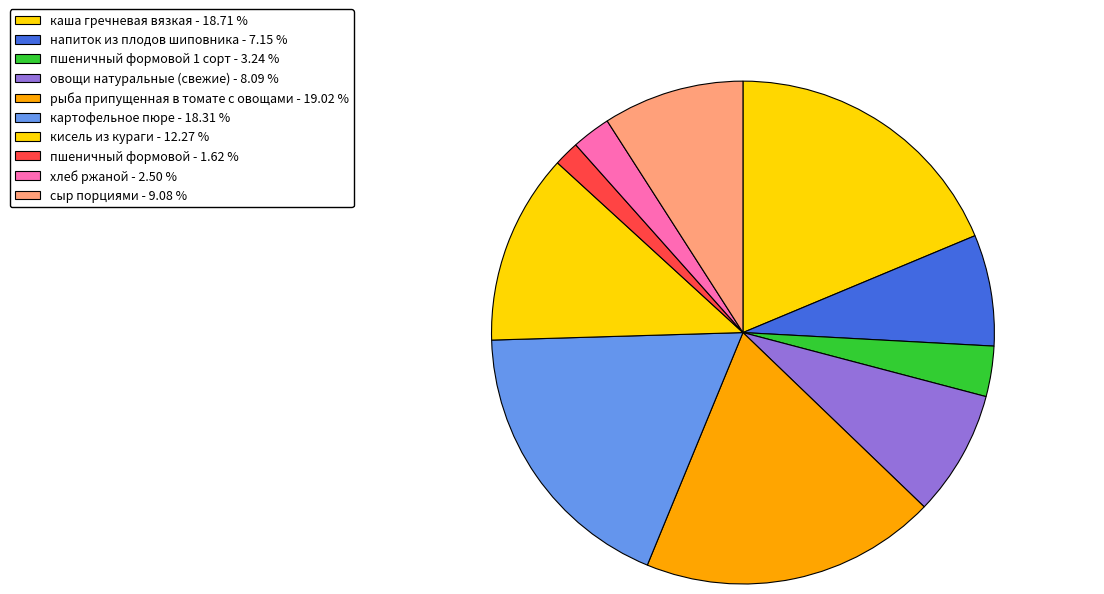

Count the number of slices in the pie.

10